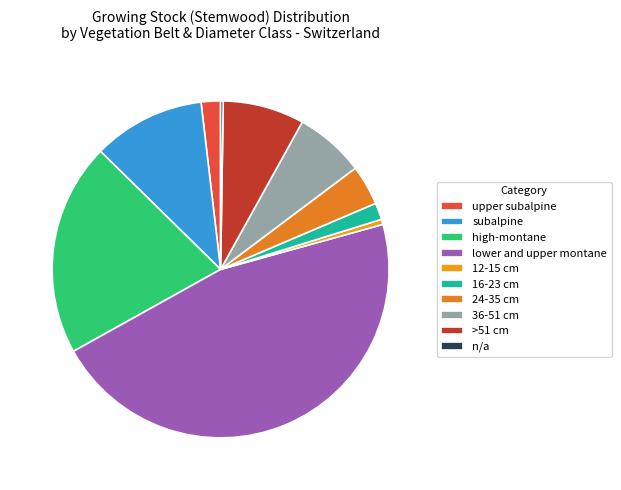

Which category has the biggest portion of the pie?

lower and upper montane